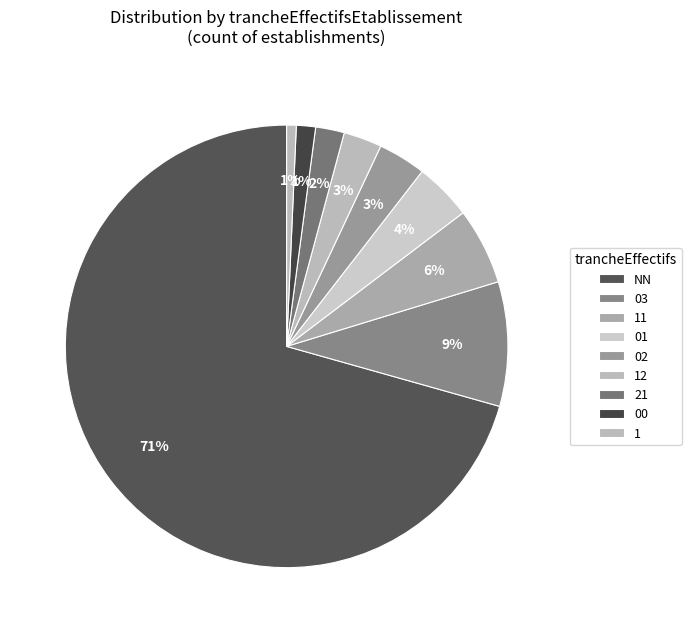

What percentage is the 00 slice, to the nearest percent?

1%